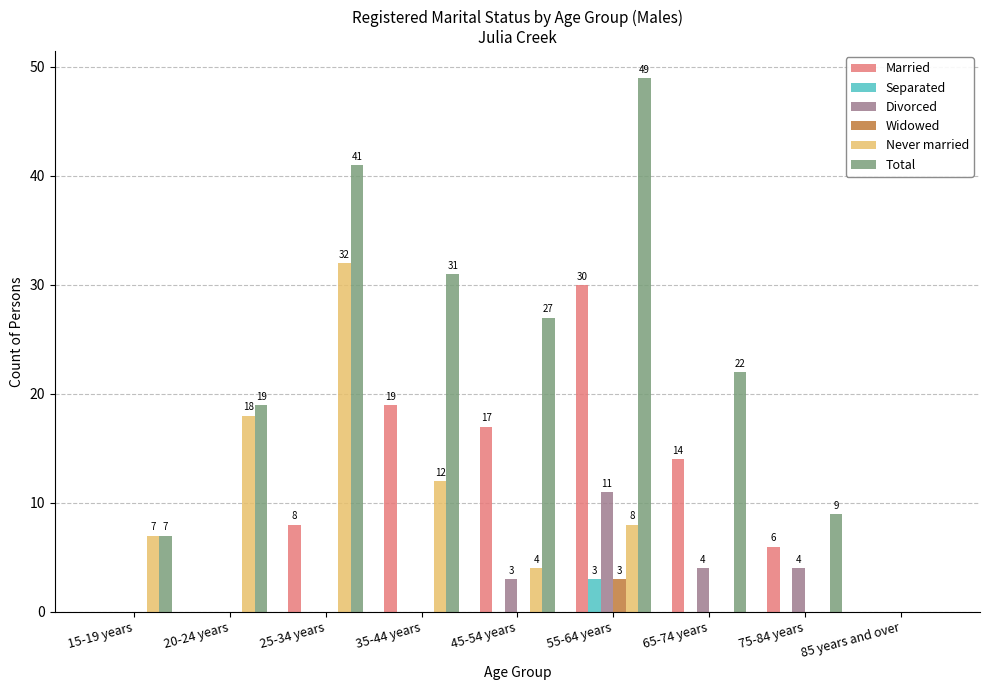

How many groups of bars are there?

9